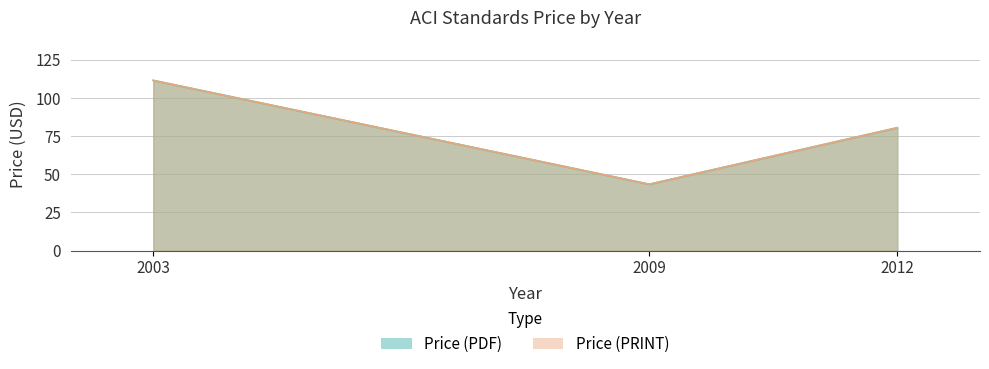

What is the average value of the Price (PDF) series?

78.5